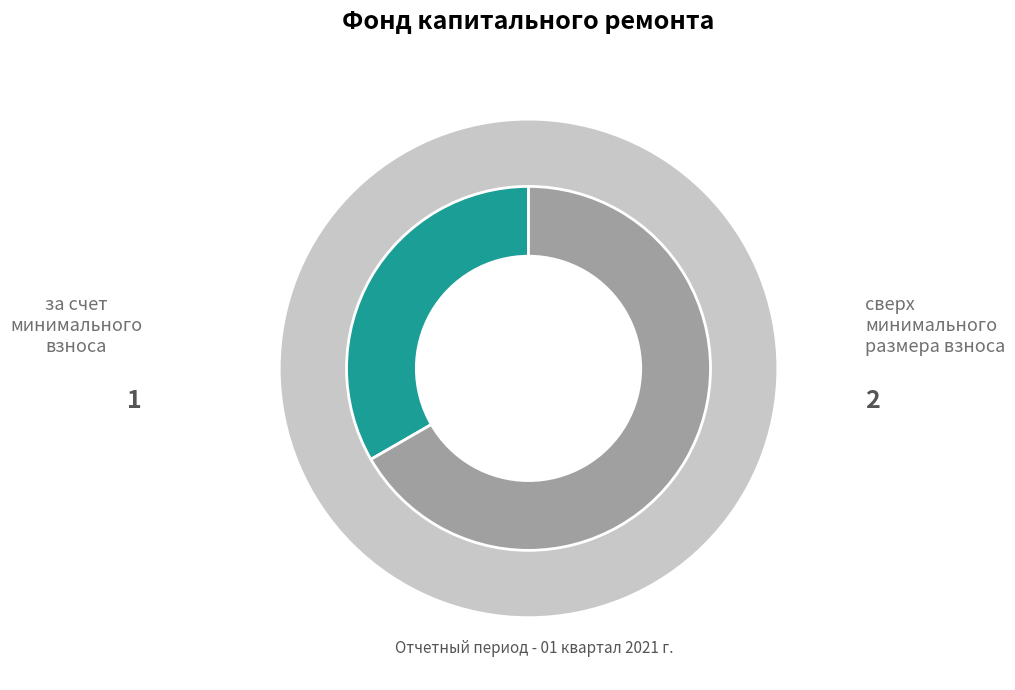

To the nearest percent, what percentage of the pie is за счет минимального взноса?

33%